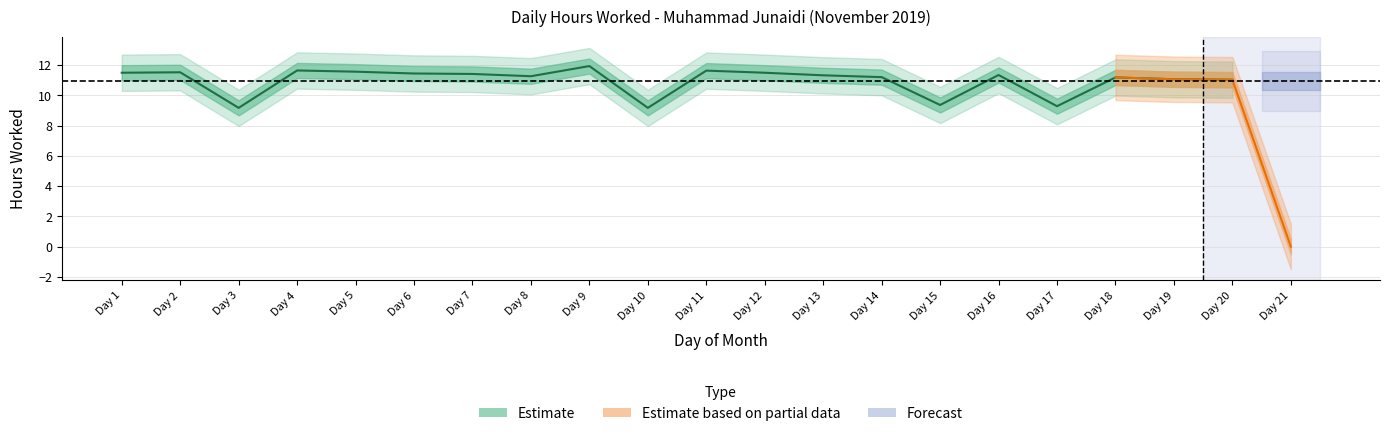

List the labels in order of value, largest first.

9, 4, 11, 5, 2, 1, 12, 6, 7, 16, 13, 8, 14, 18, 19, 20, 15, 17, 3, 10, 21